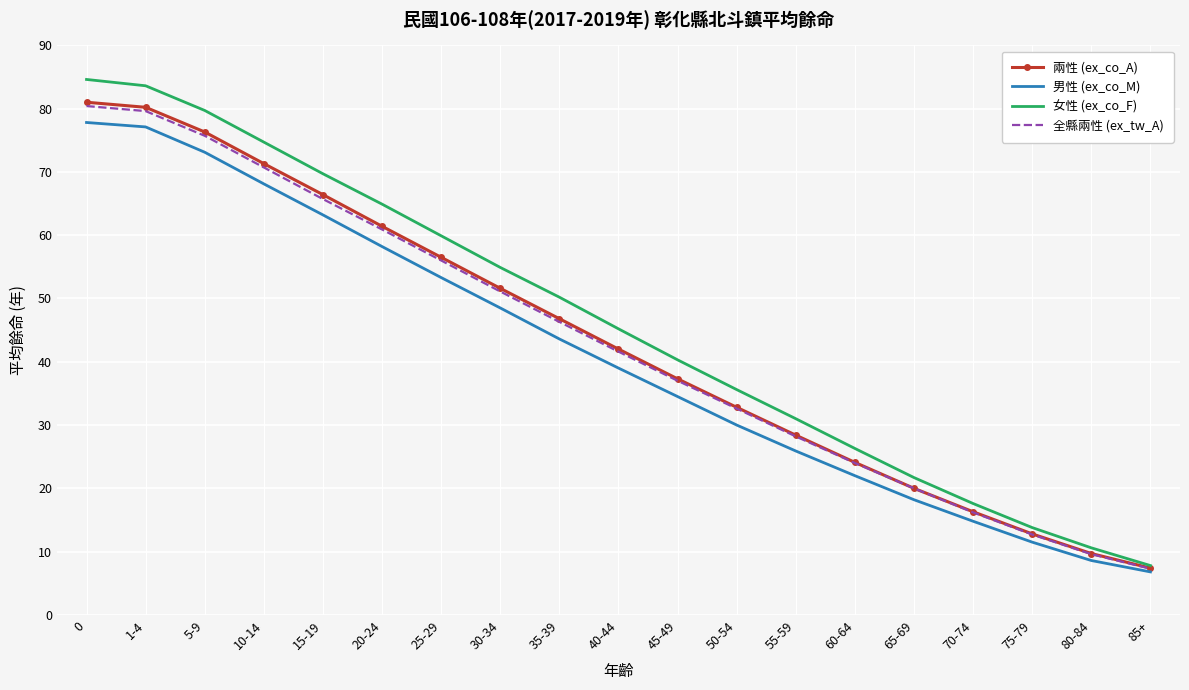

What value does the 全縣兩性 (ex_tw_A) series have at 55-59?

28.2